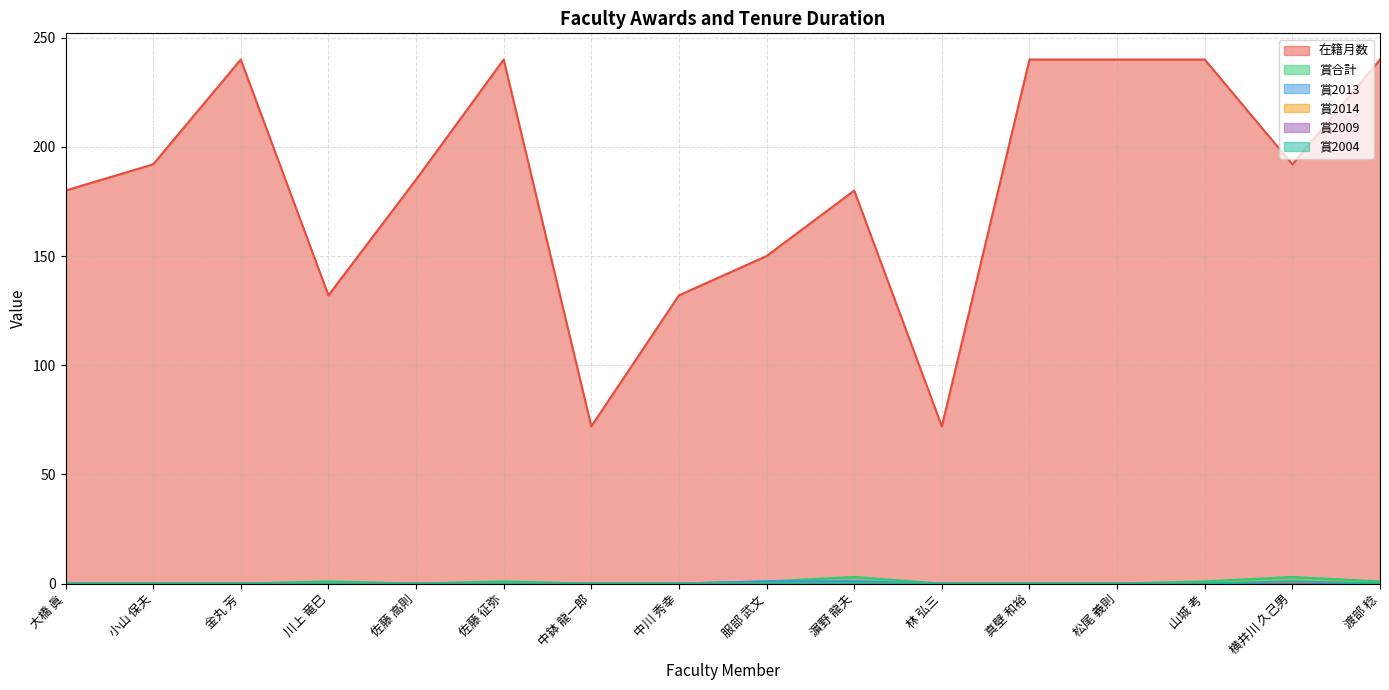

At how many categories does at least one series exceed 113?

14